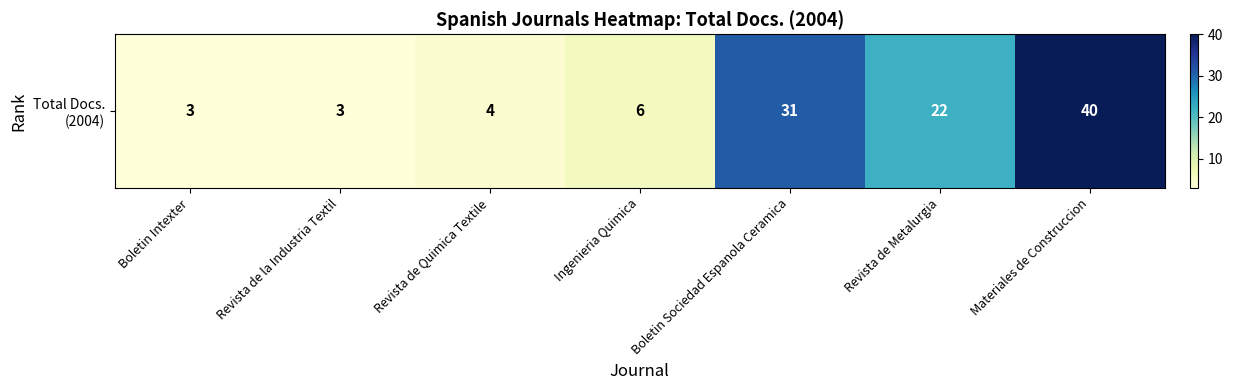

Between Ingenieria Quimica and Revista de Quimica Textile, which is larger?

Ingenieria Quimica